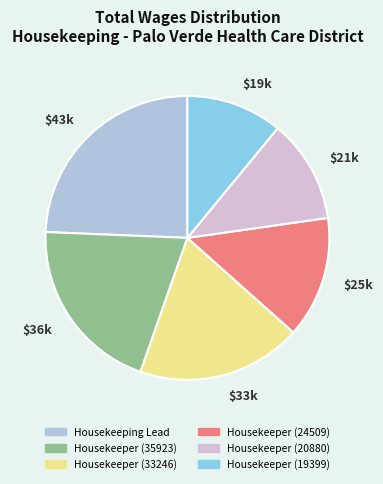

Which slice is the largest?

Housekeeping Lead